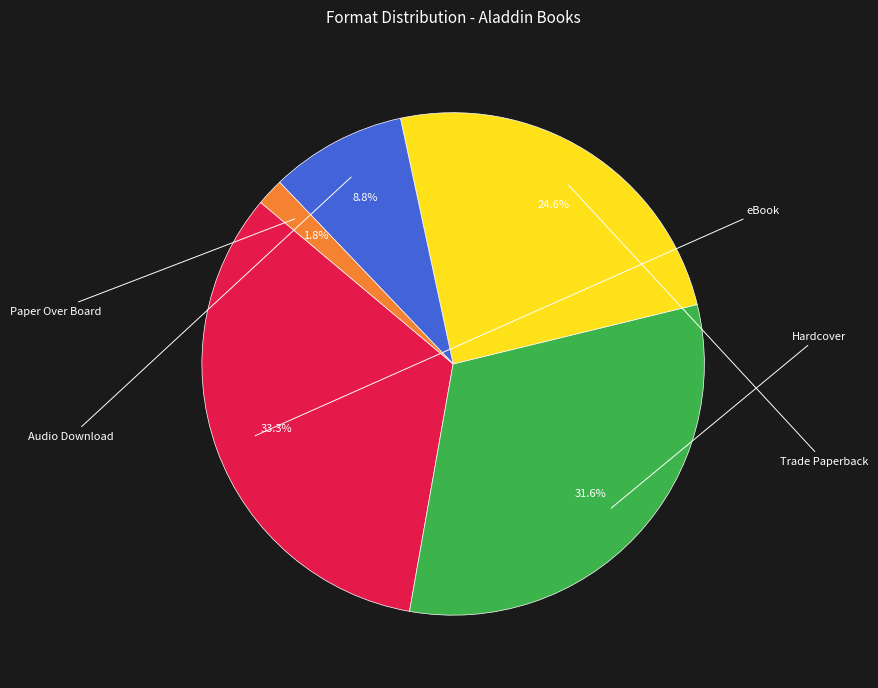

Is there any slice that represents more than half of the pie?

No